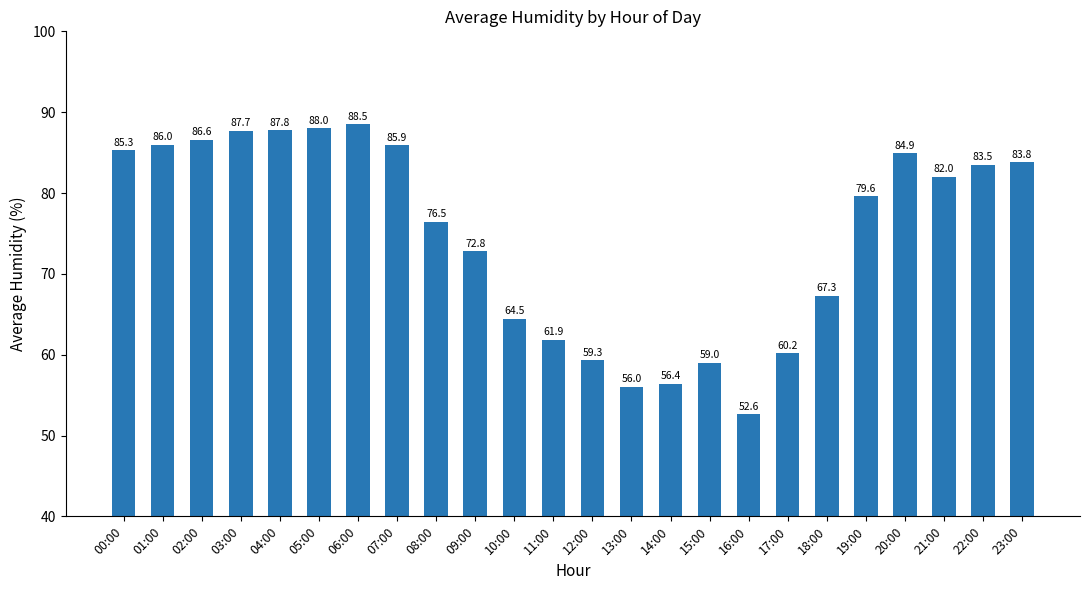

What is the sum of all values?

1795.9